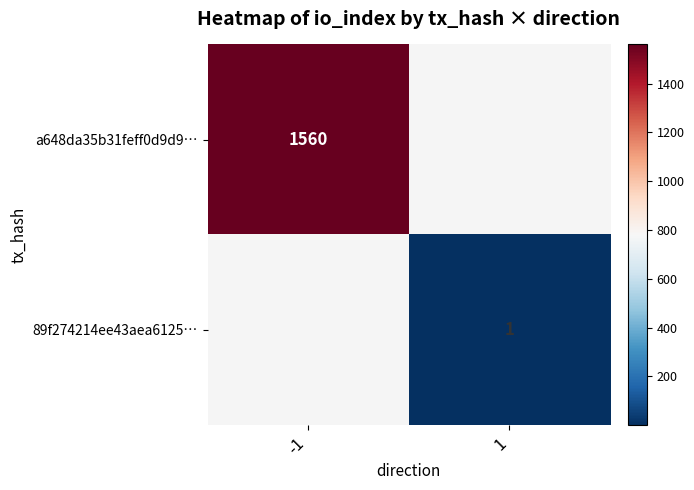

Between -1 and 1, which is larger?

1